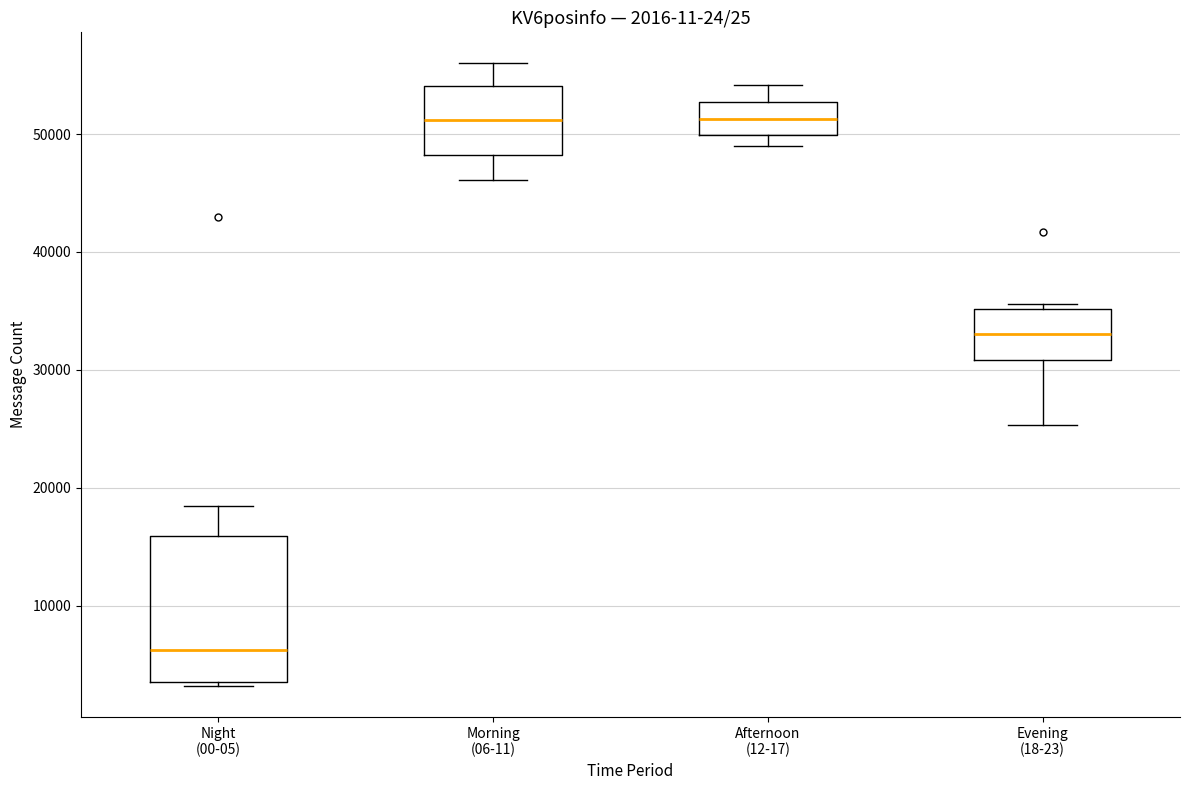

Comparing the boxes themselves (not the whiskers), which one is the tallest?

Night (00-05)